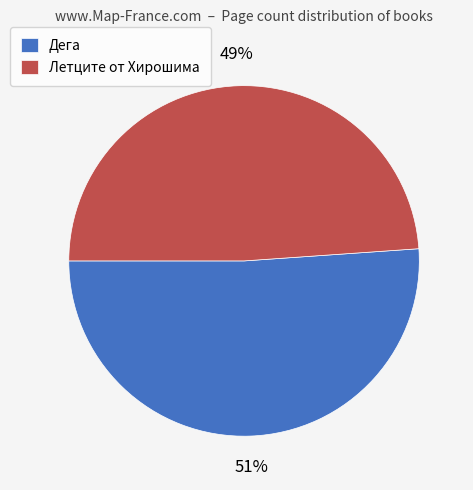

How many slices are in this pie chart?

2